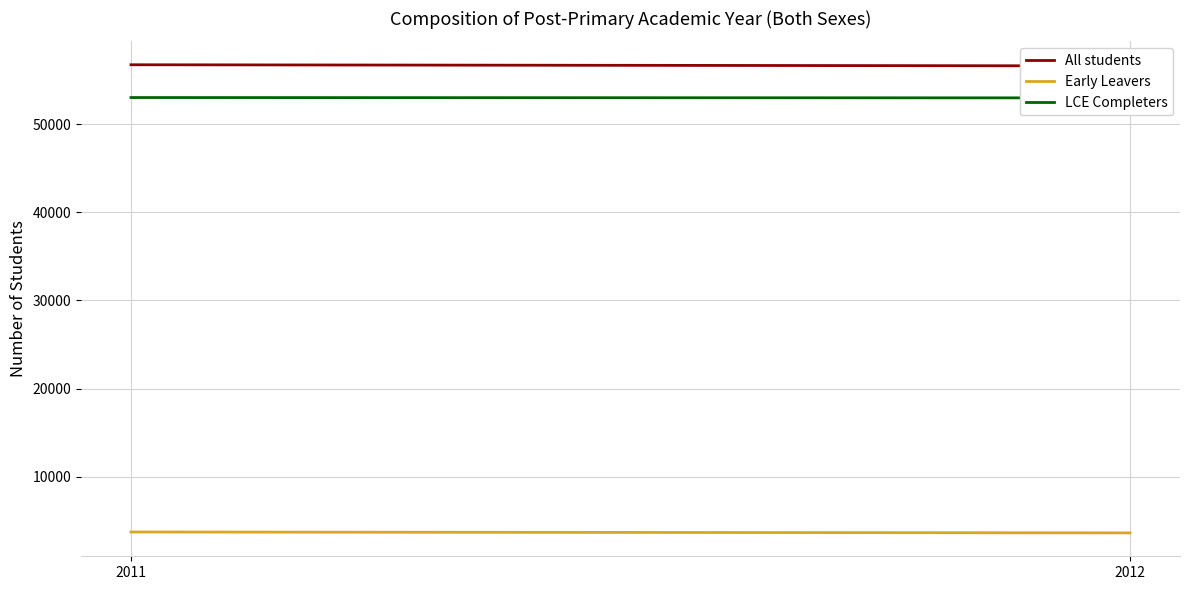

What is the difference between the highest and lowest values at 2011?

53020